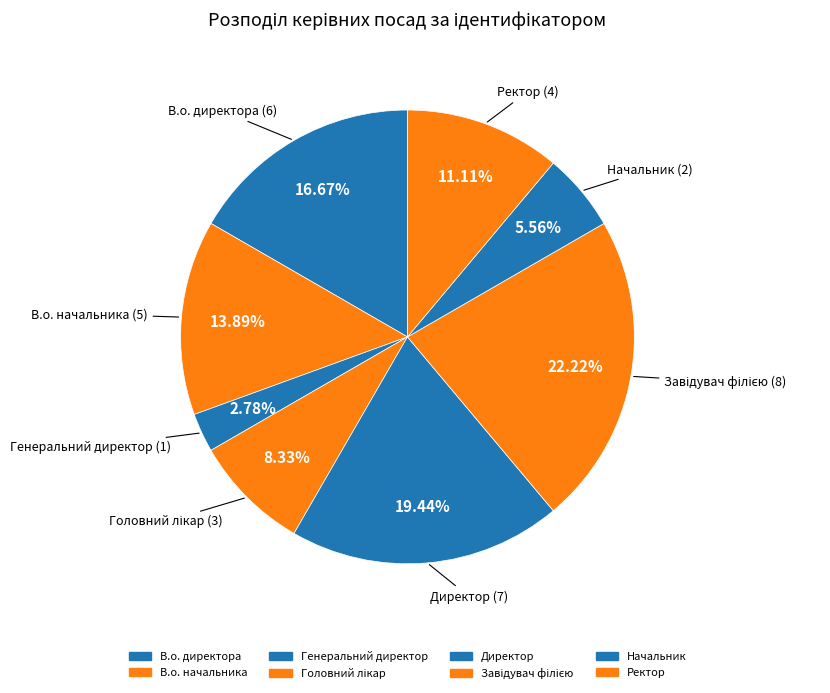

Approximately how many times larger is the value at Головний лікар compared to Начальник?

1.5